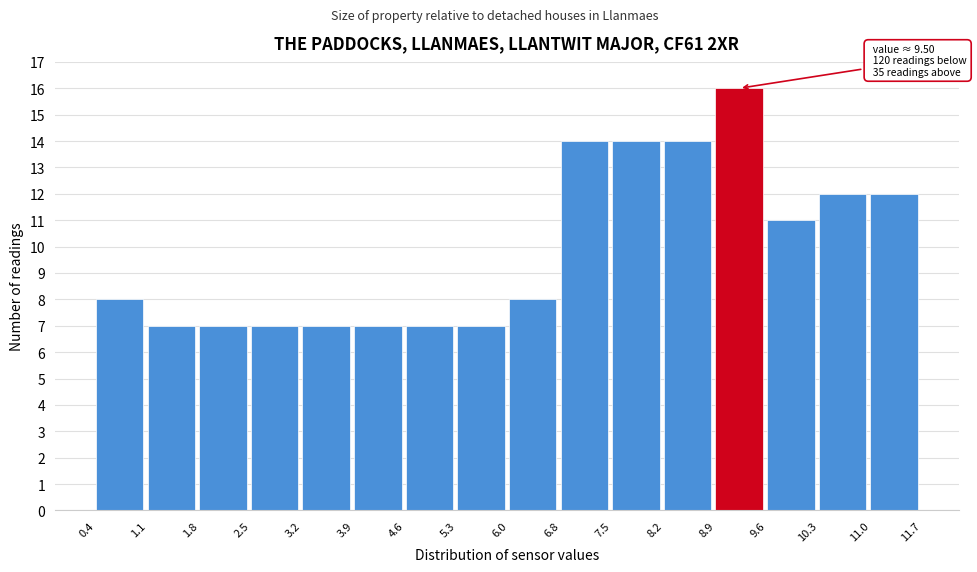

Over which range of the x-axis is the bar tallest?

8.9 to 9.6